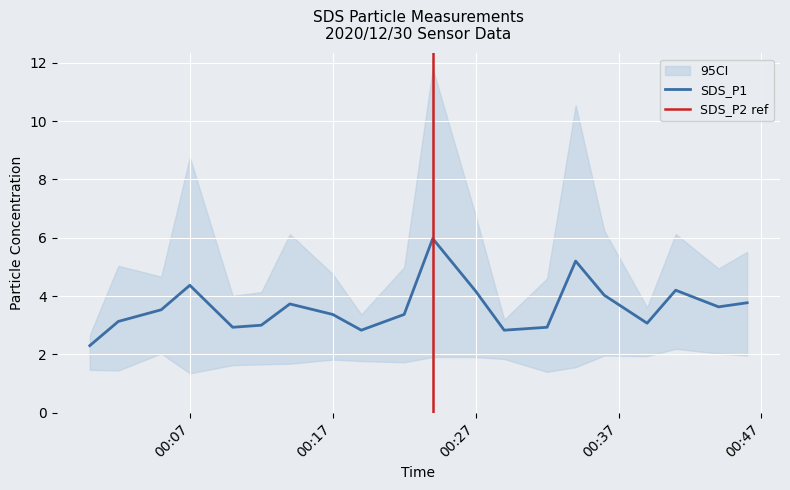

What is the minimum value for SDS_P1?

2.3